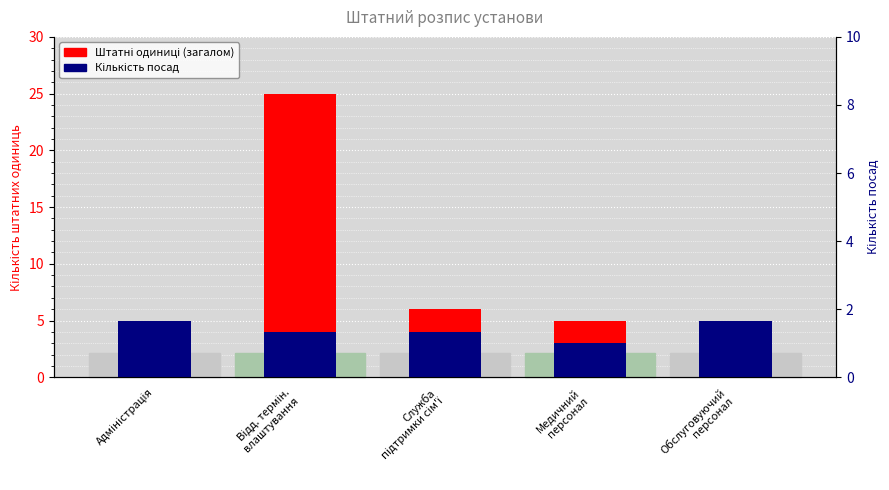

True or false: Штатні одиниці (загалом) has a value of 8 at Медичний
персонал.

False